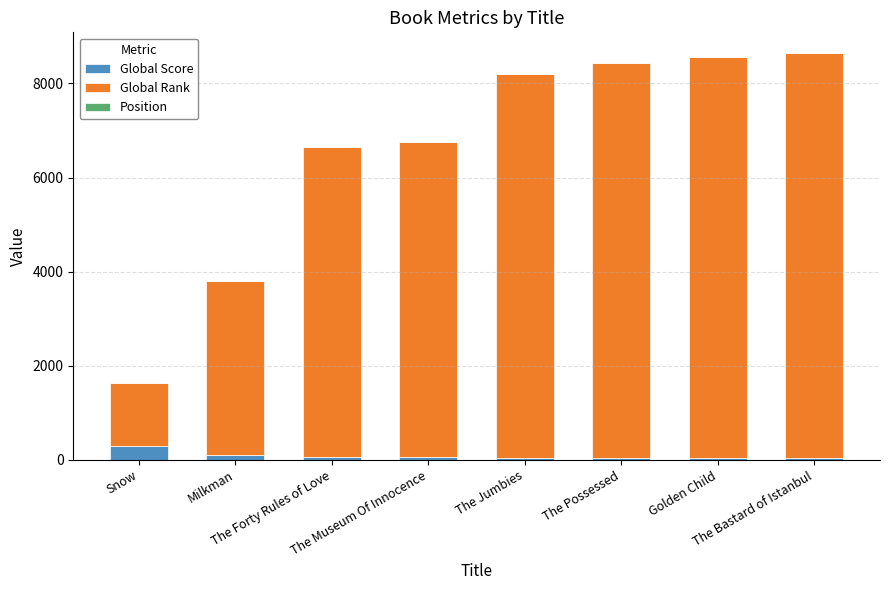

What is the sum of all Global Score values?

641